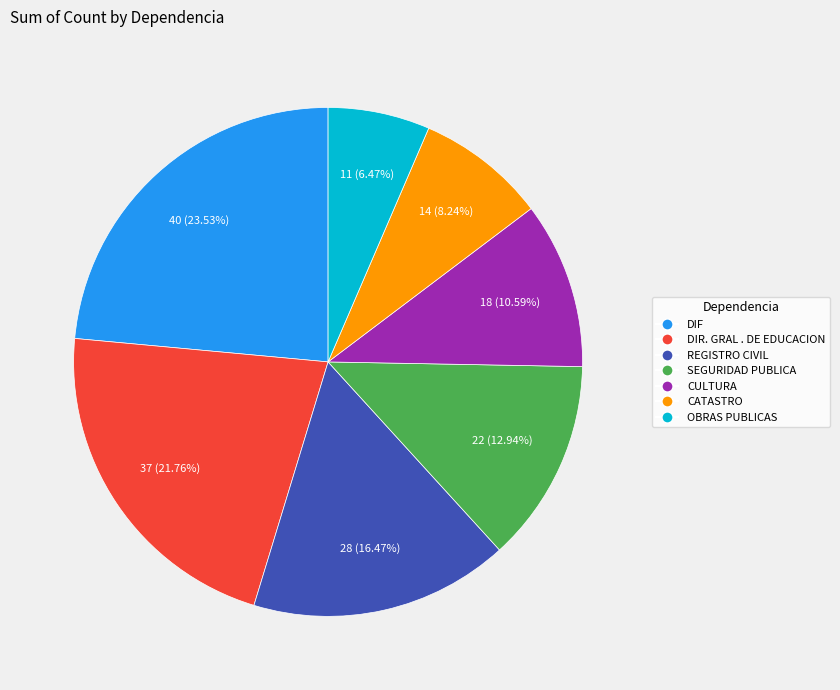

To the nearest percent, what is the combined percentage of CATASTRO and SEGURIDAD PUBLICA?

21%